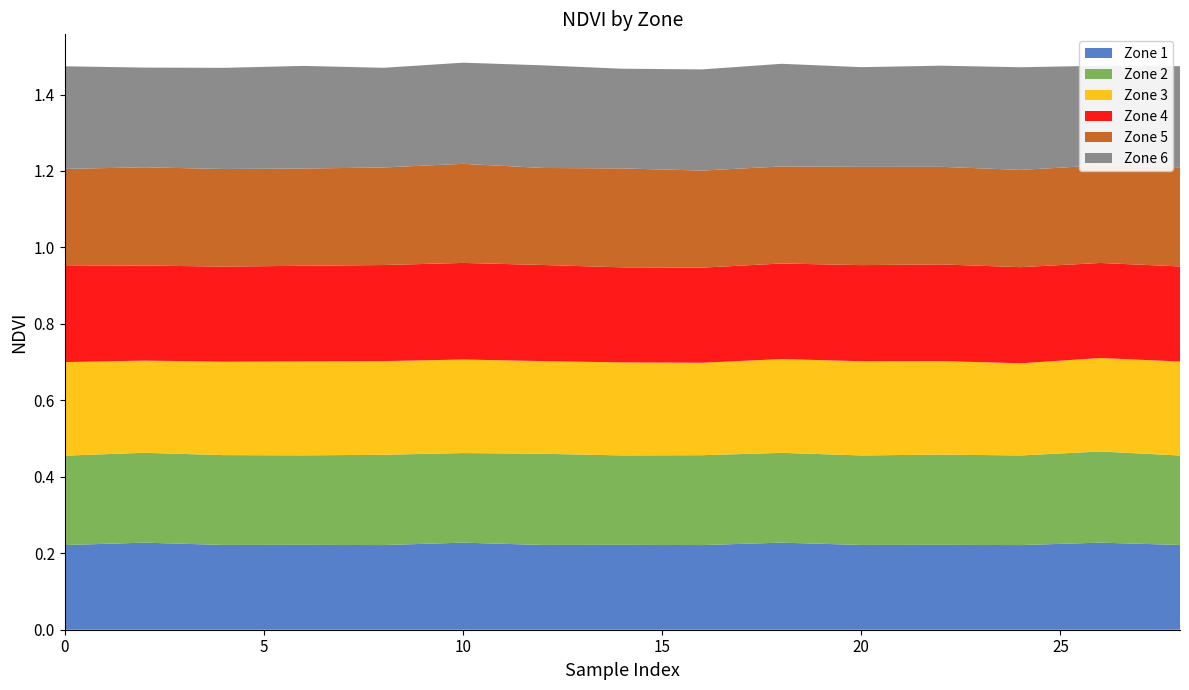

Reading right to left, what are all the values shown in this chart?

Zone 1: 0.2	0.2	0.2	0.2	0.2	0.2	0.2	0.2	0.2	0.2	0.2	0.2	0.2	0.2	0.2
Zone 2: 0.2	0.2	0.2	0.2	0.2	0.2	0.2	0.2	0.2	0.2	0.2	0.2	0.2	0.2	0.2
Zone 3: 0.2	0.2	0.2	0.2	0.2	0.2	0.2	0.2	0.2	0.2	0.2	0.2	0.2	0.2	0.2
Zone 4: 0.2	0.2	0.3	0.3	0.3	0.2	0.2	0.2	0.3	0.3	0.3	0.2	0.2	0.2	0.3
Zone 5: 0.3	0.3	0.3	0.3	0.3	0.3	0.3	0.3	0.3	0.3	0.3	0.3	0.3	0.3	0.3
Zone 6: 0.3	0.3	0.3	0.3	0.3	0.3	0.3	0.3	0.3	0.3	0.3	0.3	0.3	0.3	0.3